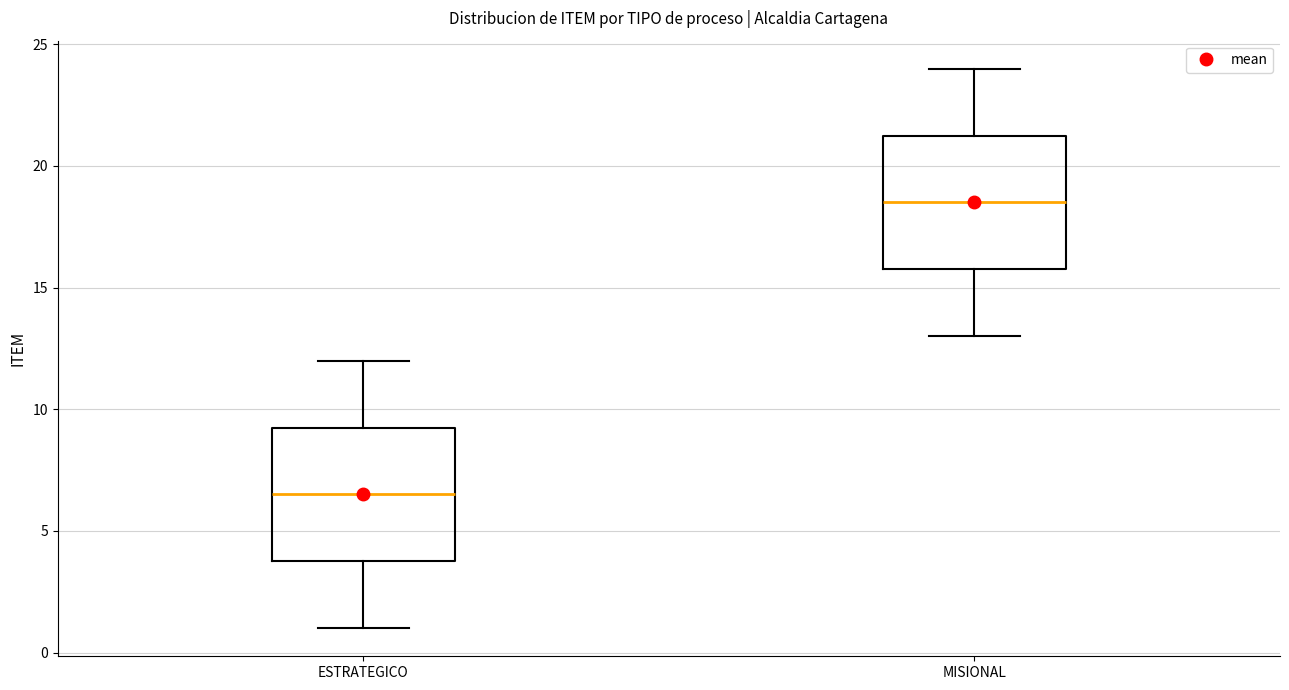

Reading left to right, transcribe this box plot: for each box, give where its median line is, the range the box spans, and where its two whiskers end, as read against the y-axis. The values are not printed on the chart, so give them approximately, as read against the axis.

ESTRATEGICO: median 6.5, box 4.0 to 9.5, whiskers 1.0 to 12.0
MISIONAL: median 18.5, box 16.0 to 21.5, whiskers 13.0 to 24.0